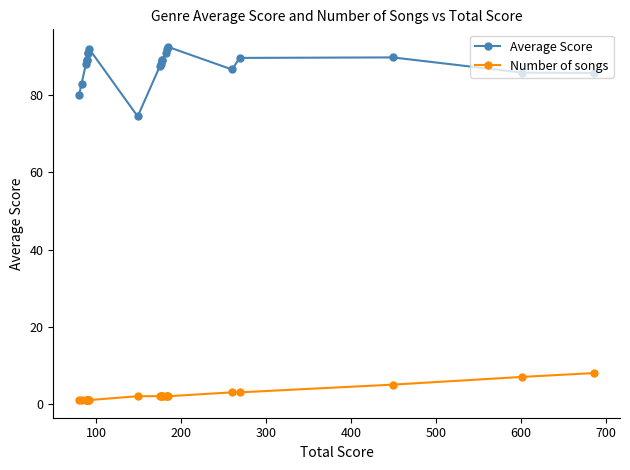

Is the value of Average Score at 700 greater than the value of Number of songs at 500?

Yes